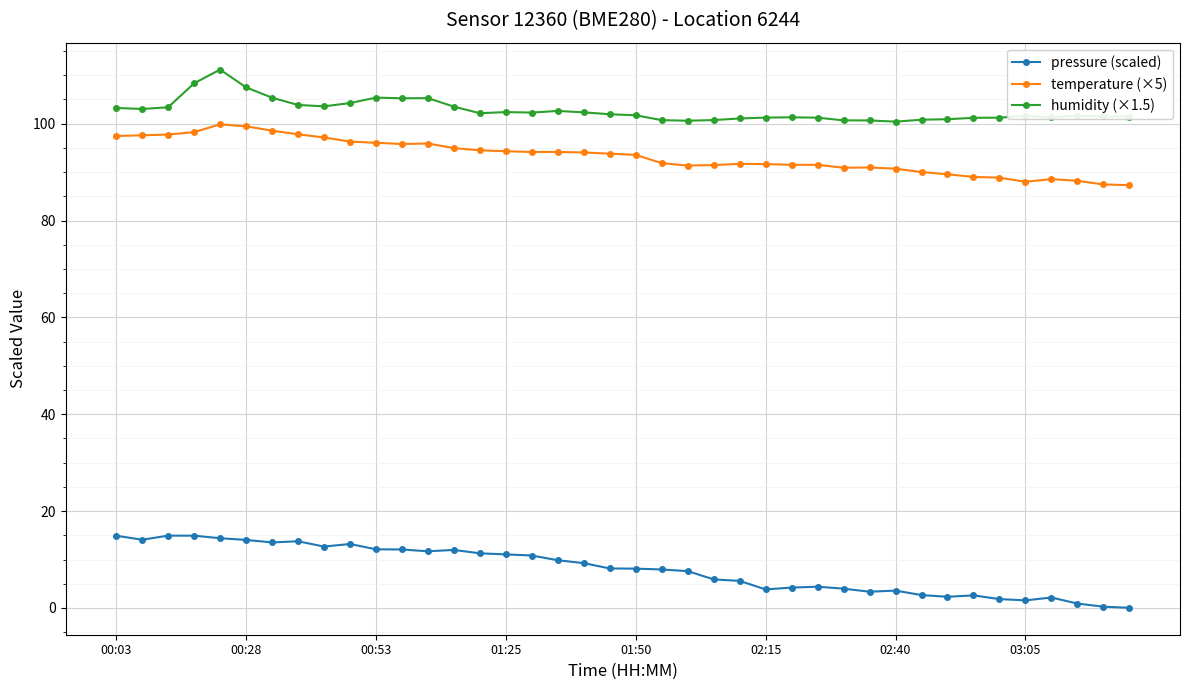

What is the greatest value displayed?

111.2